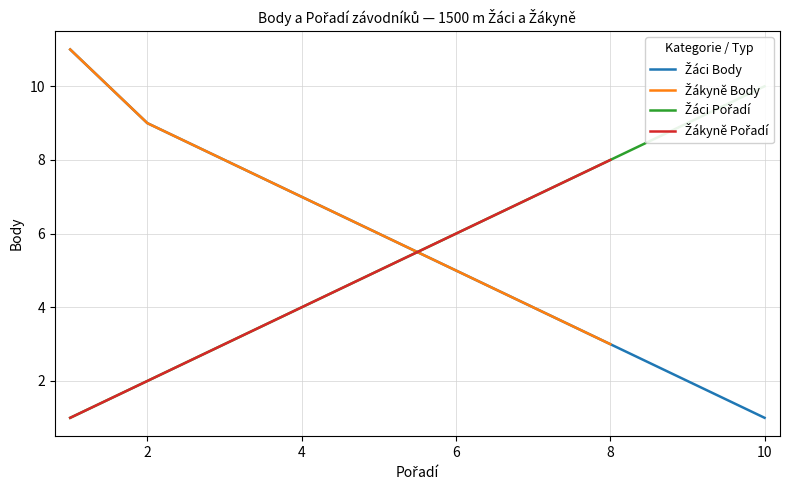

True or false: Žáci Body has more than 2 interior local peaks.

False